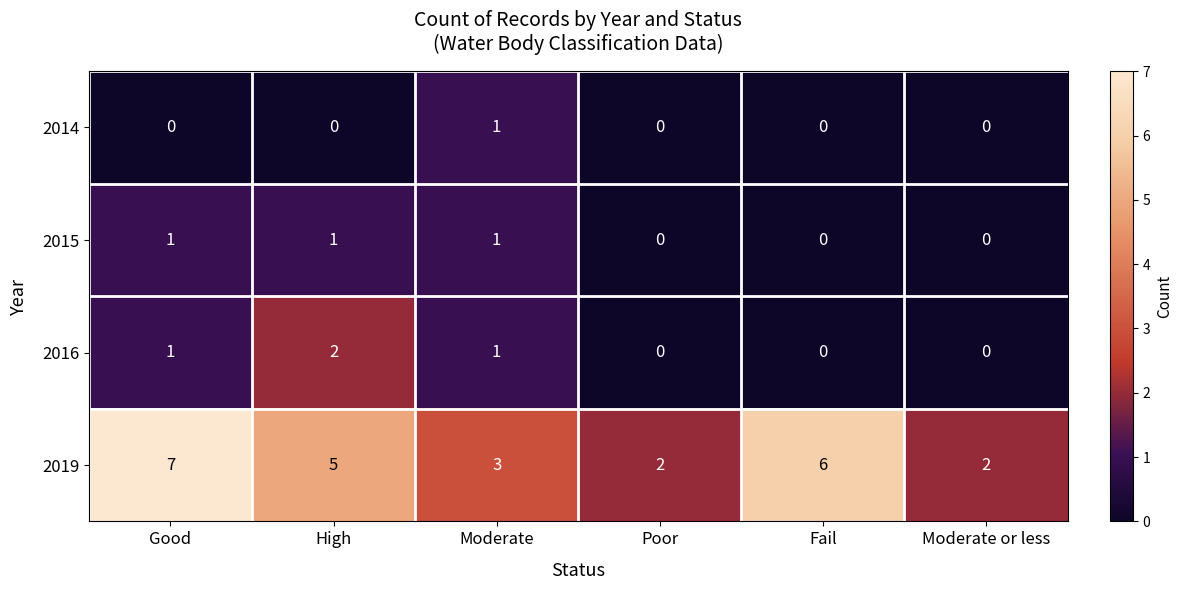

Count the 2019 values in the range 2 to 6.

5